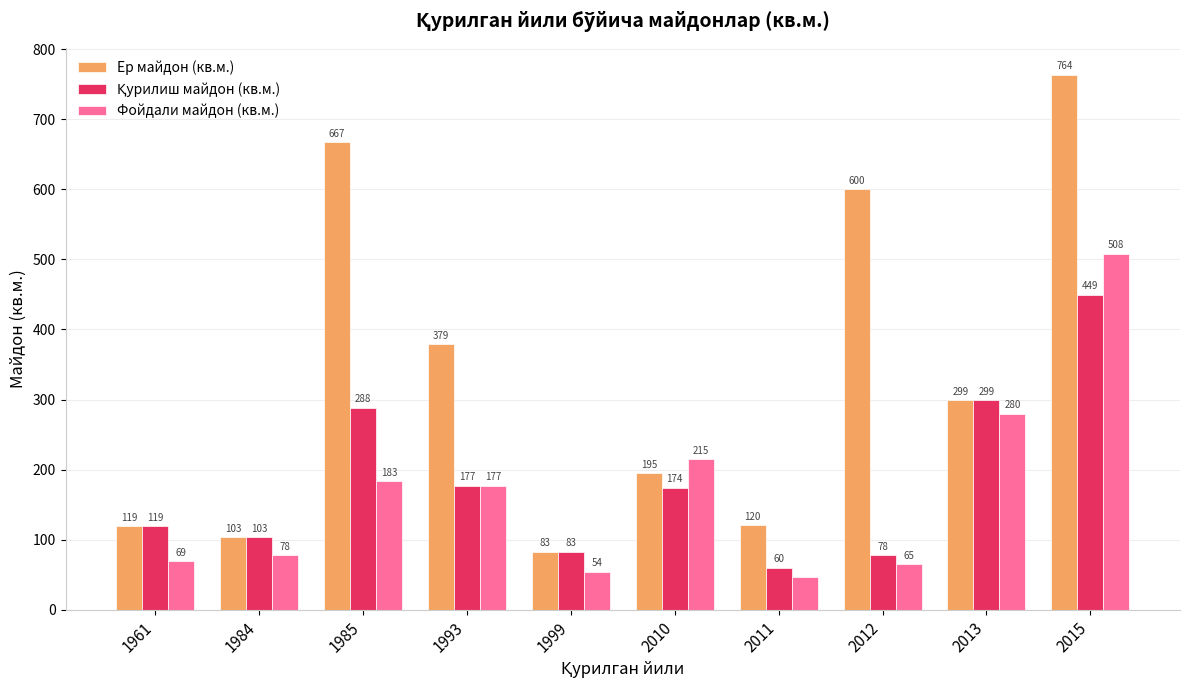

Which series has the largest range (max minus min)?

Ер майдон (кв.м.)